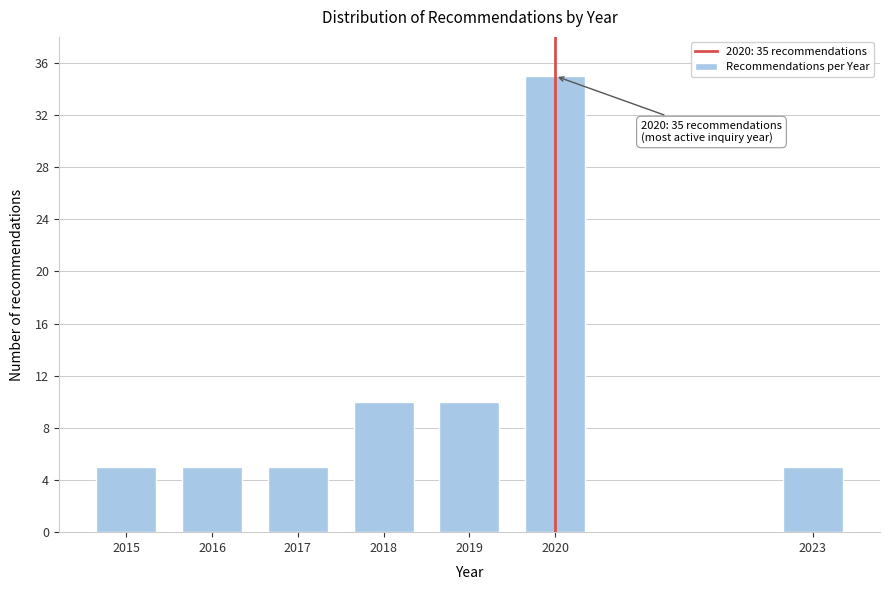

Reading left to right, extract all data points from this chart.

5	5	5	10	10	35	5